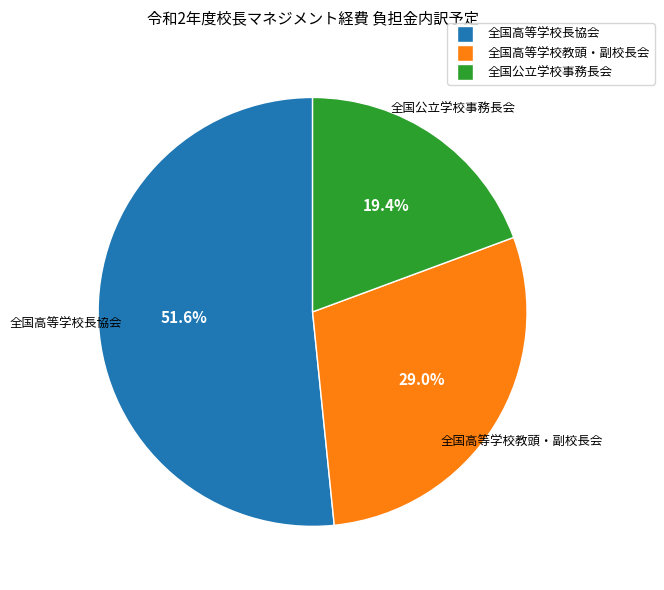

Is there any slice that represents more than half of the pie?

Yes